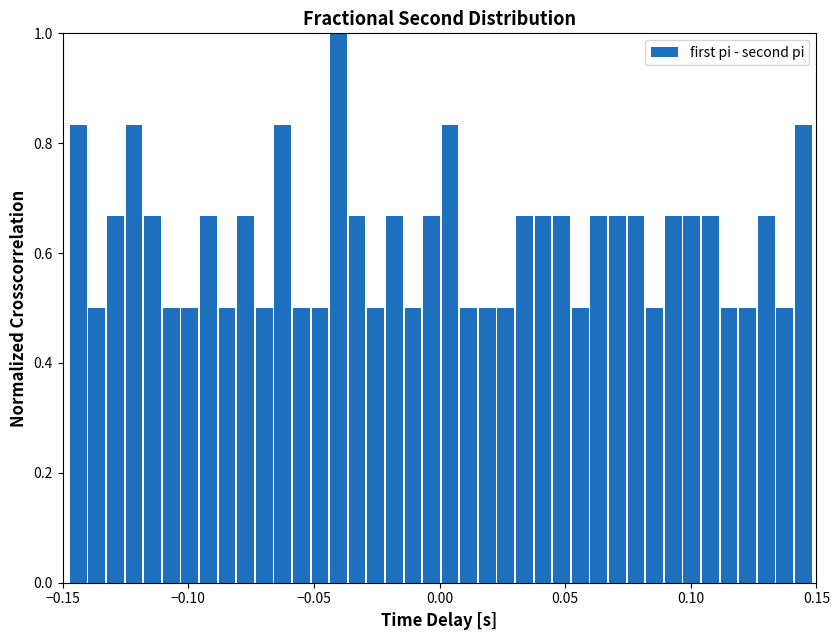

Read against the x-axis, roughly where is the centre of the tallest bar?

-0.040